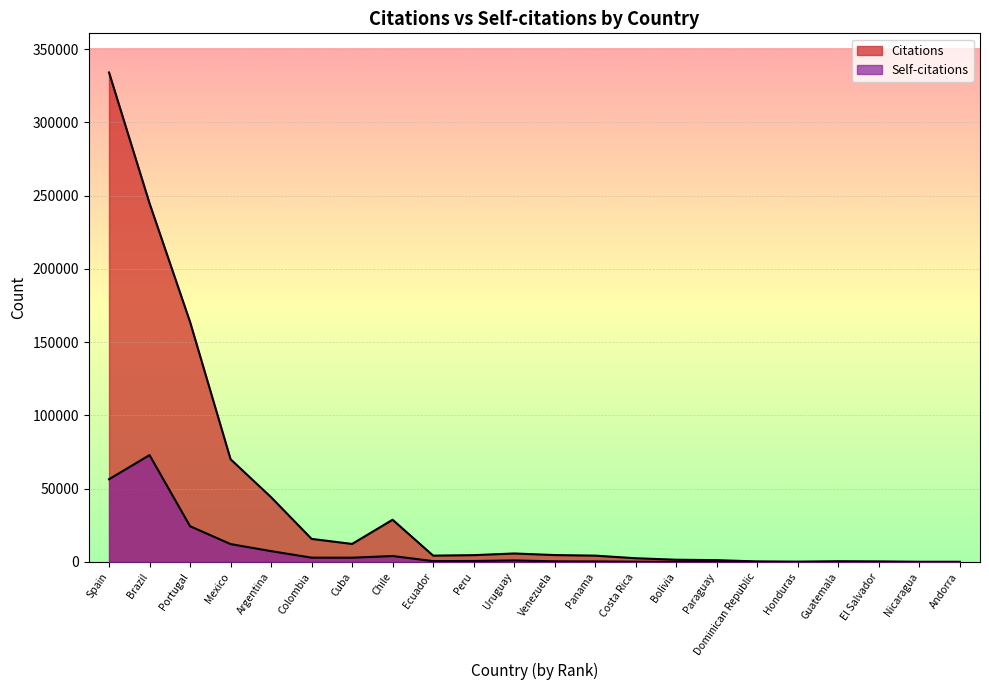

What is the sum of all Citations values?

943733